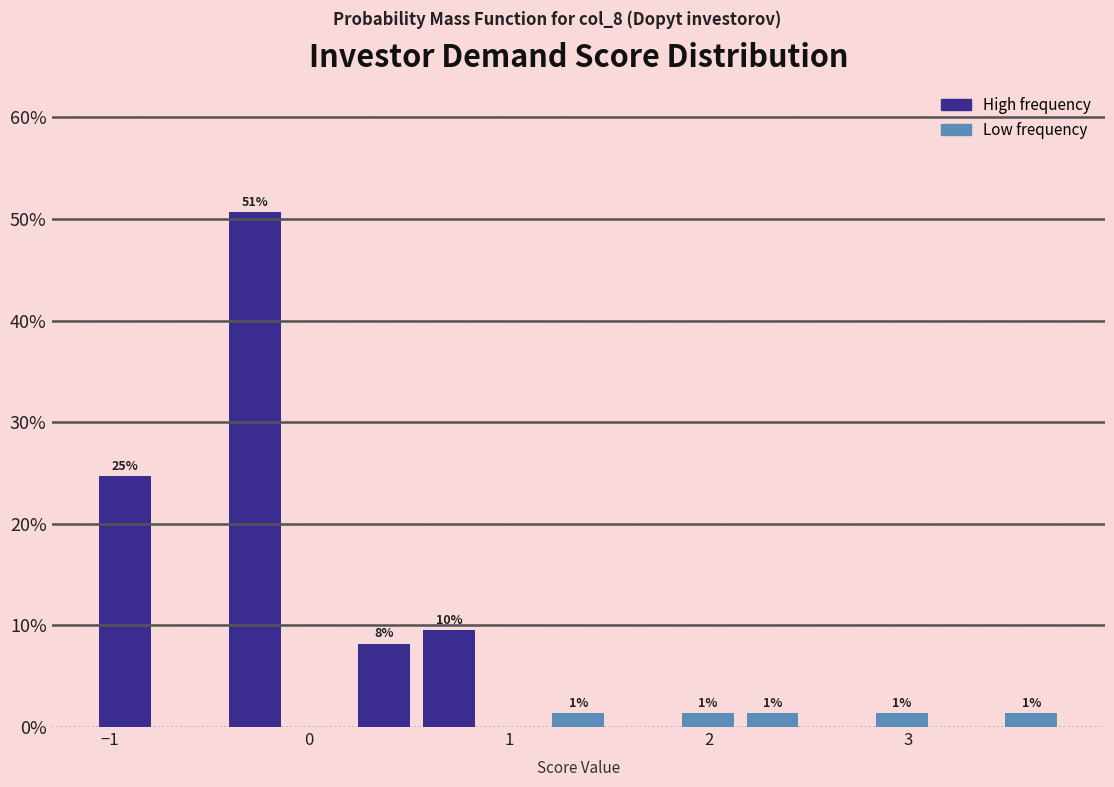

Around what value on the x-axis is the tallest bar? Give the approximate position of its centre, as read against the axis.

-0.3